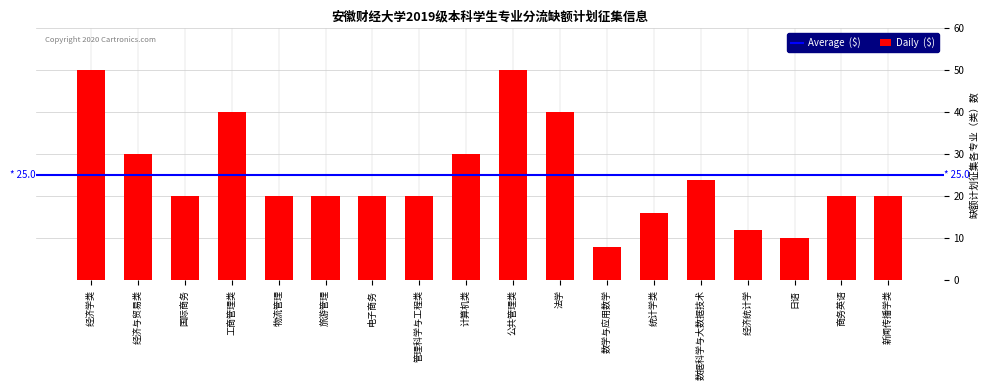

Reading left to right, what are all the values shown in this chart?

经济学类=50	经济与贸易类=30	国际商务=20	工商管理类=40	物流管理=20	旅游管理=20	电子商务=20	管理科学与工程类=20	计算机类=30	公共管理类=50	法学=40	数学与应用数学=8	统计学类=16	数据科学与大数据技术=24	经济统计学=12	日语=10	商务英语=20	新闻传播学类=20